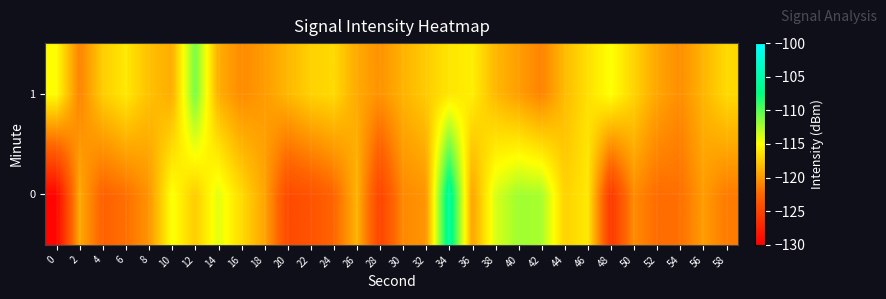

At 40, list the series in order from smallest to largest.

1, 0